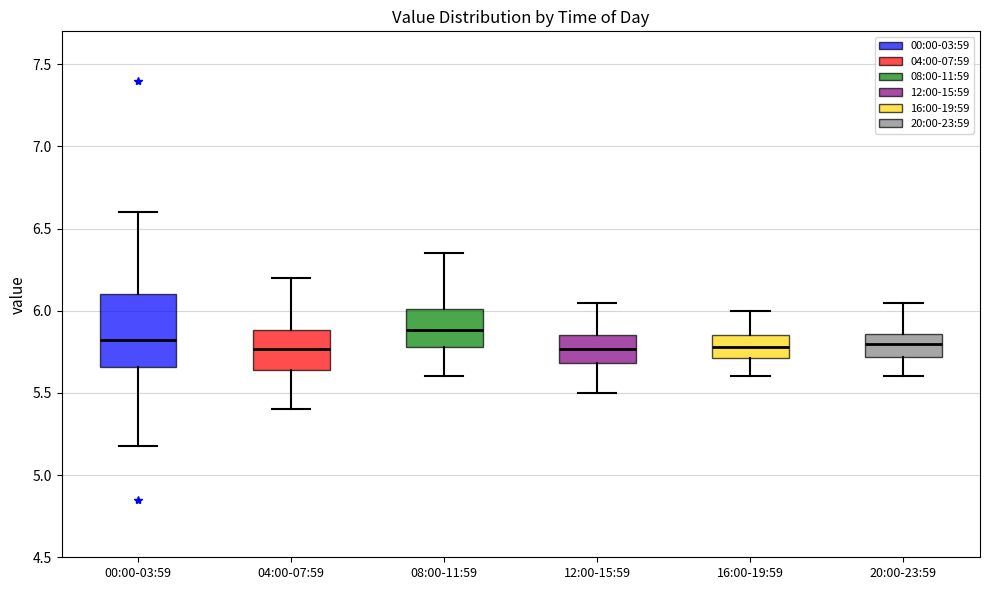

Which box is the tallest, from its lower edge to its upper edge?

00:00-03:59